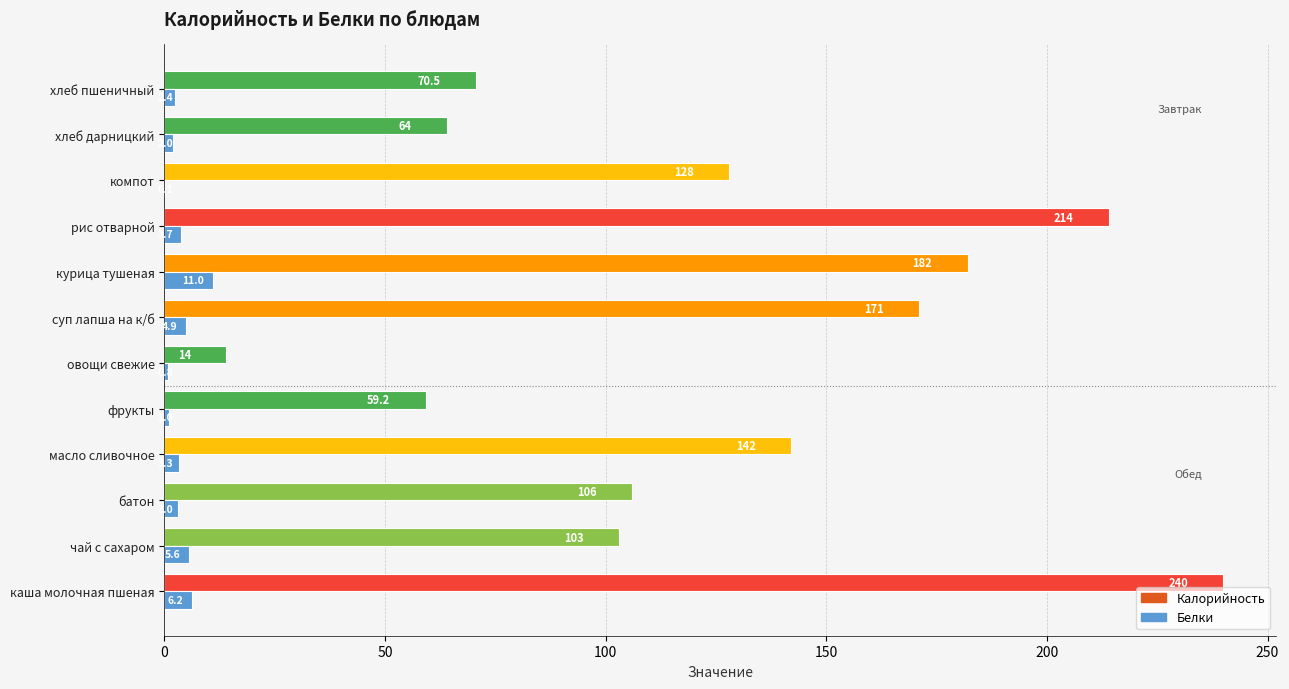

What is the sum of the Белки values at курица тушеная and овощи свежие?

11.8